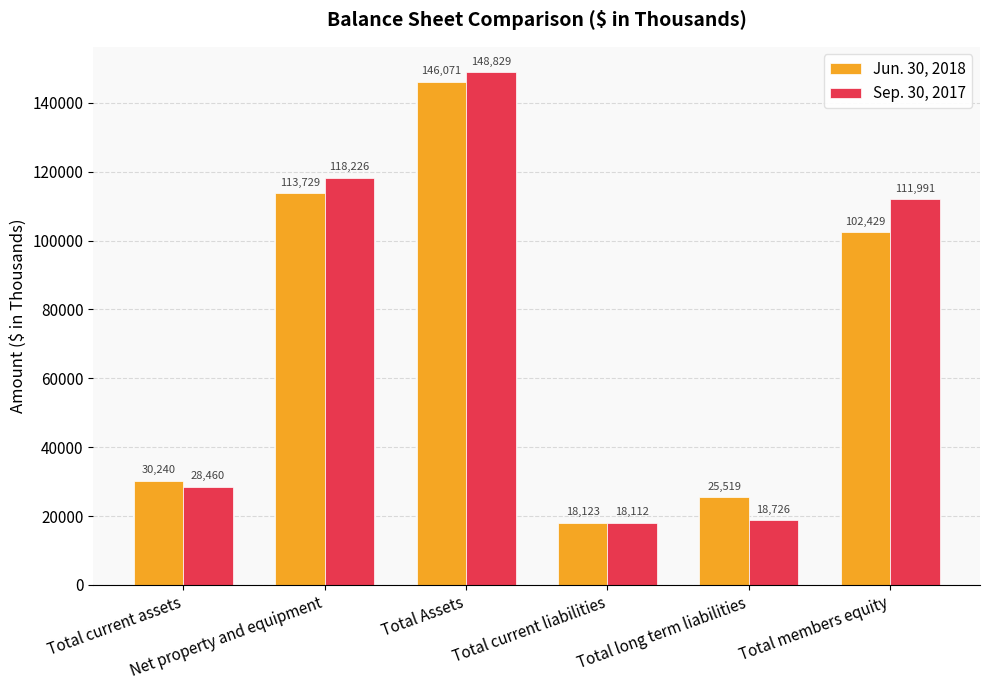

What is the total value across all series at Total long term liabilities?

44245